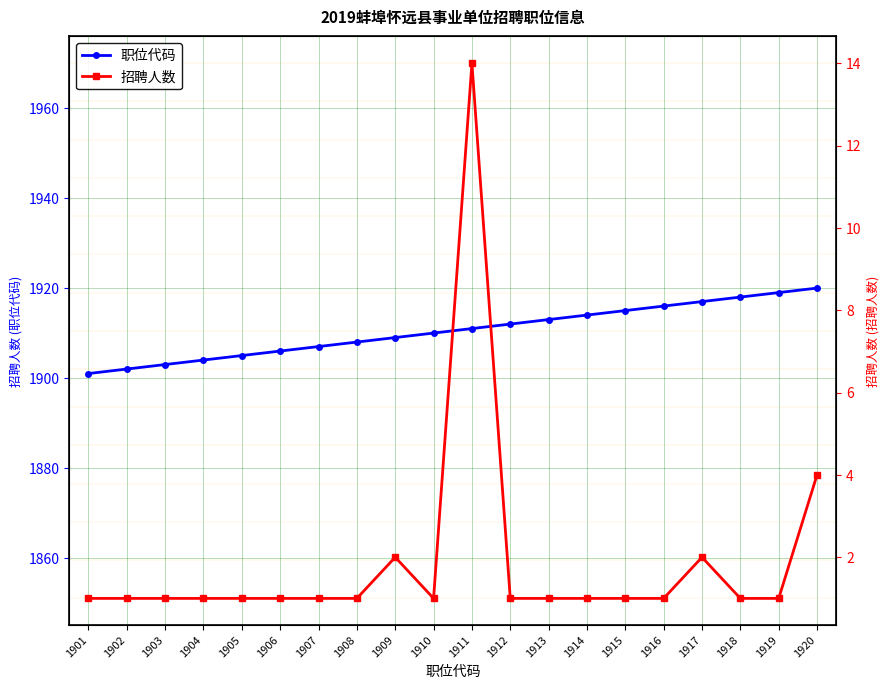

What is the value of the 招聘人数 point at the 8th from the left?

1